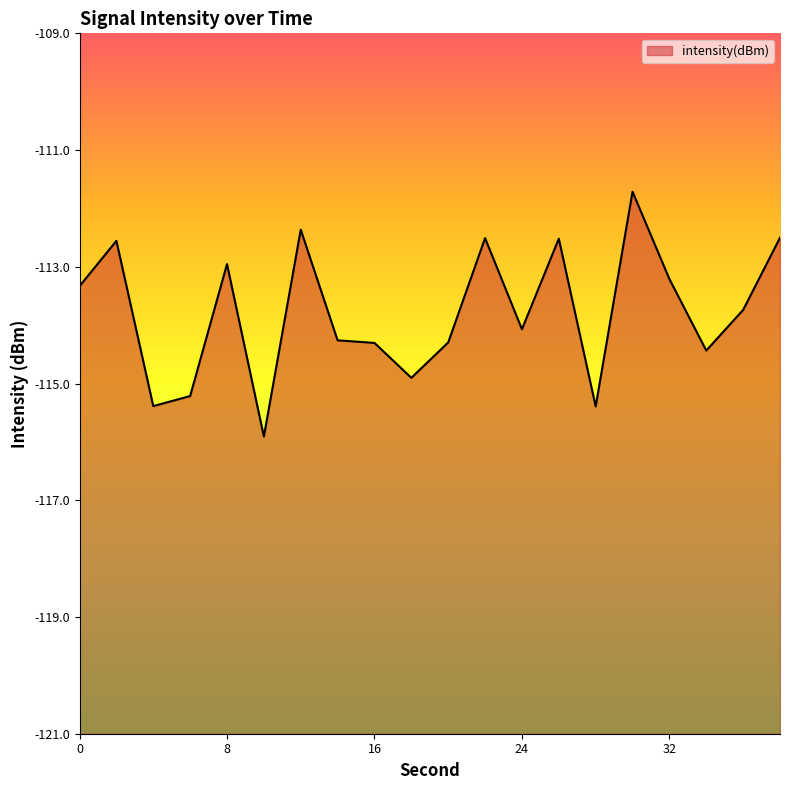

Does the chart have visible grid lines?

No